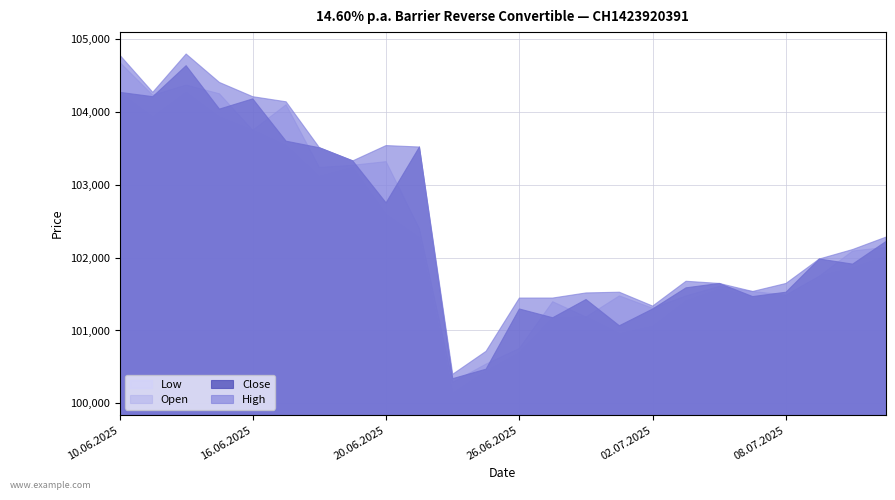

The value of High at 01.07.2025 is 40198. True or false?

False